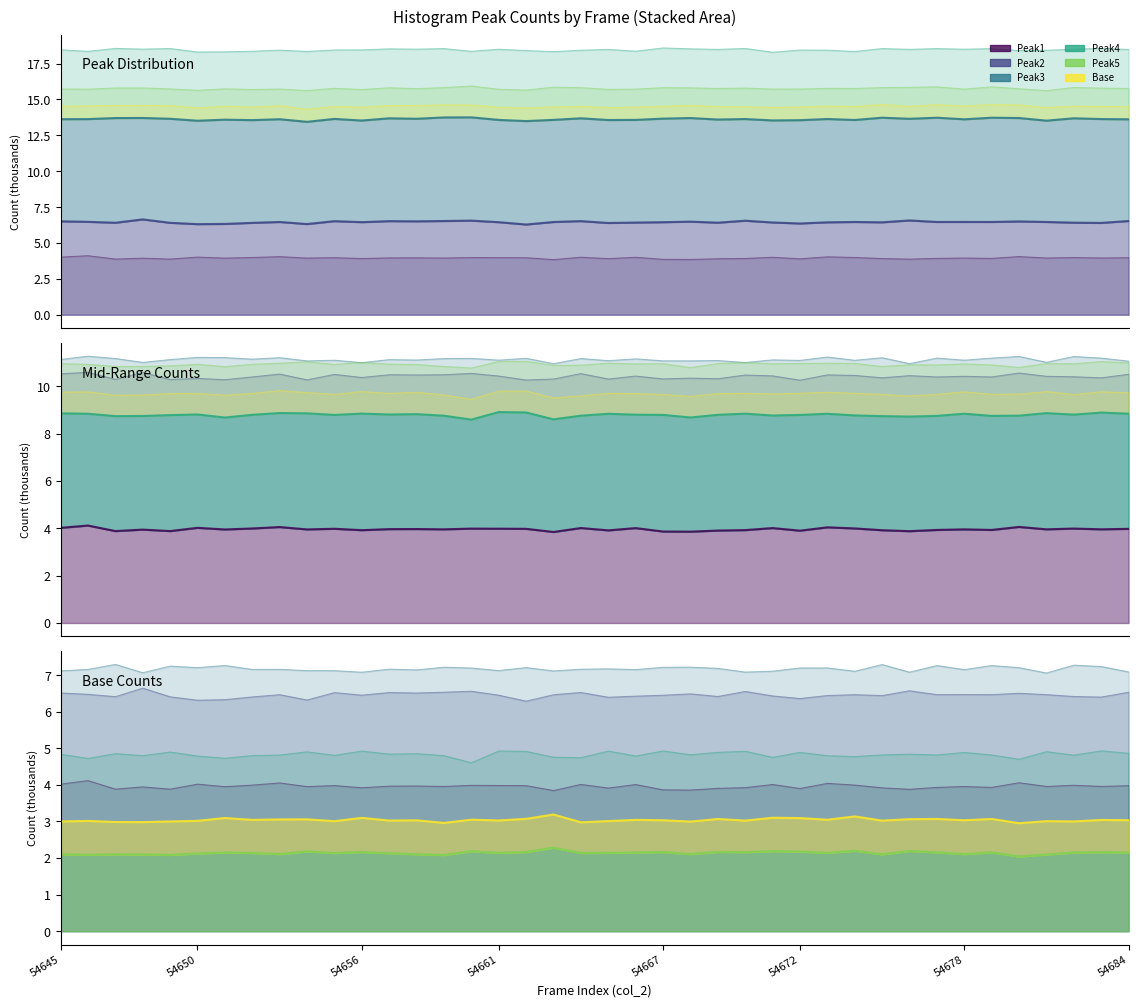

What is the difference between the maximum and second lowest values in the Peak4 series?

0.2